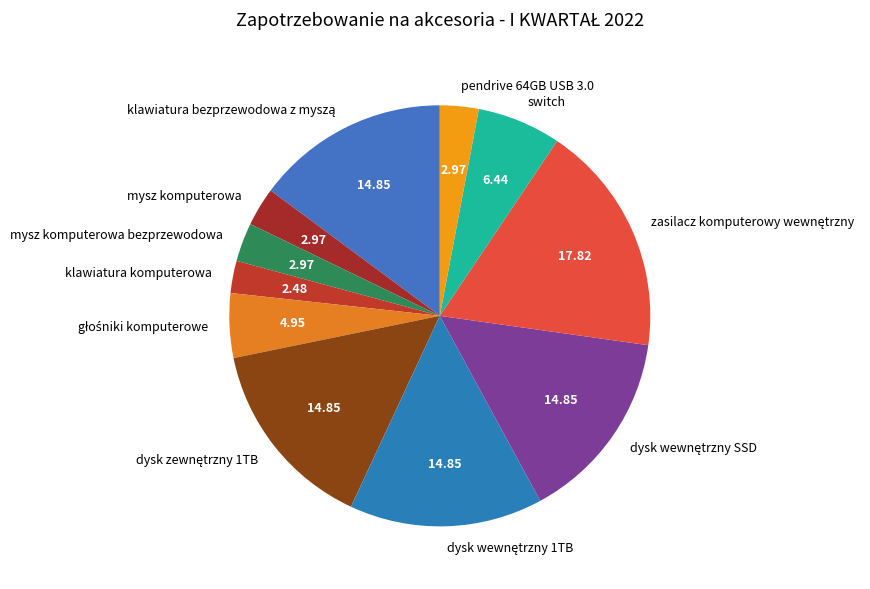

Is there any slice that represents more than half of the pie?

No